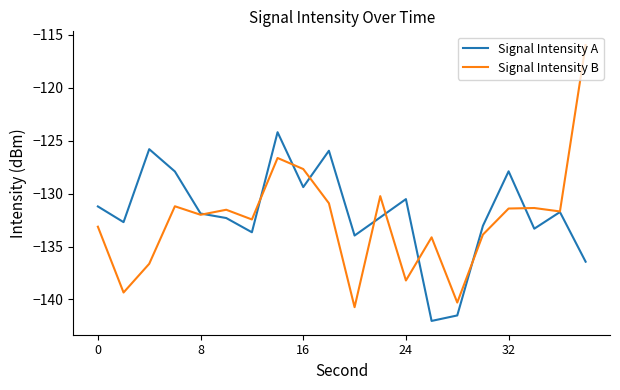

Which series has the largest range (max minus min)?

Signal Intensity B